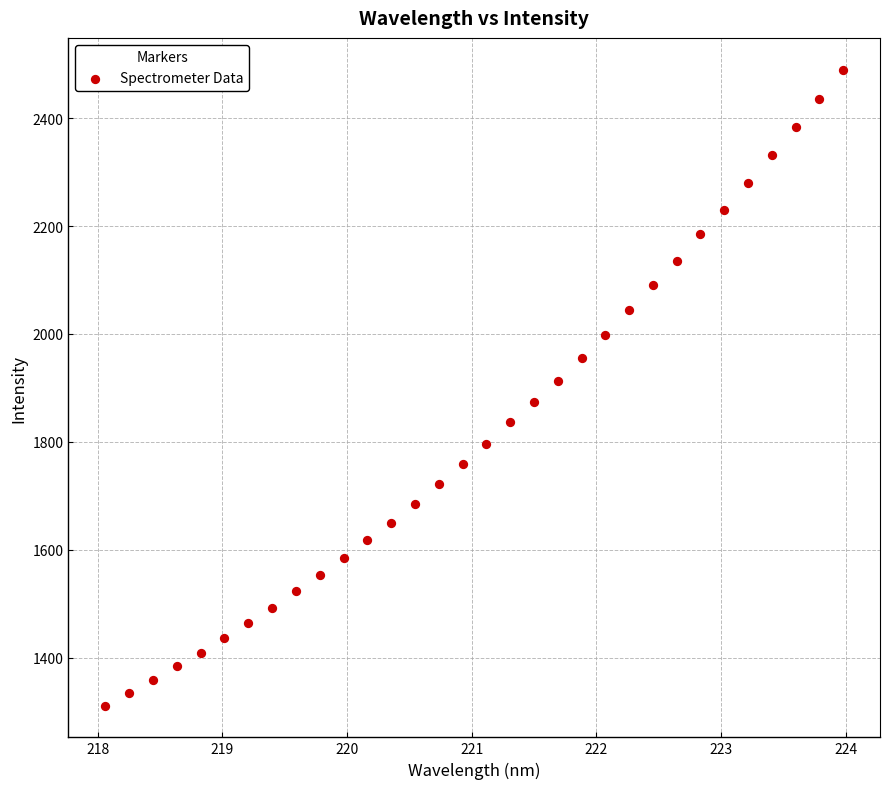

What is the range of Y values (max minus min)?

1178.6